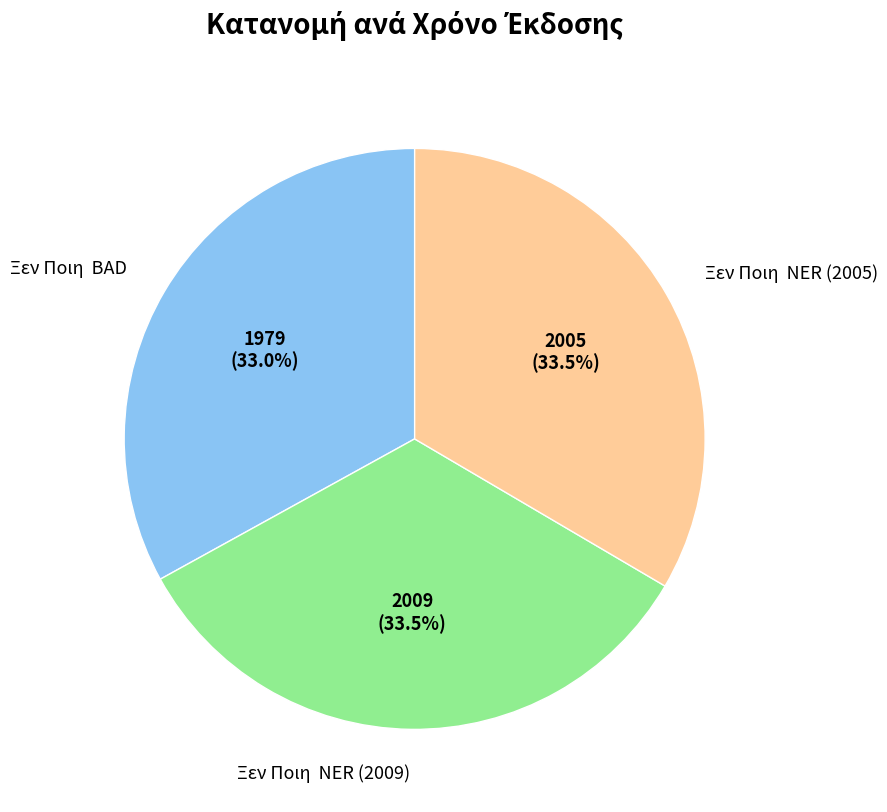

Does any single category account for the majority?

No